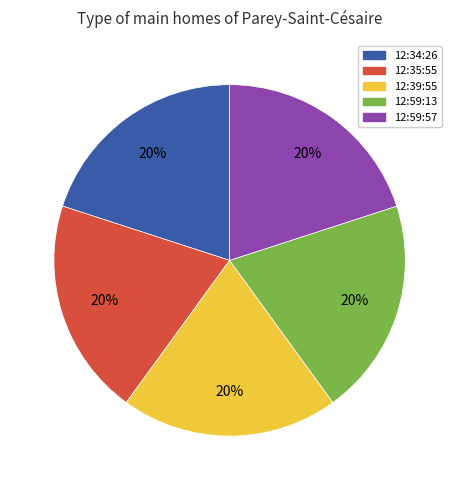

What is the ratio of the value at 12:59:57 to the value at 12:34:26?

1.0